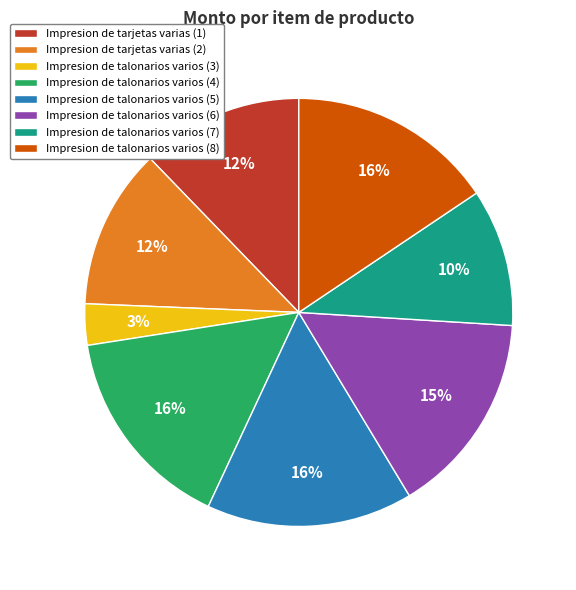

Is the sum of Impresion de talonarios varios (6) and Impresion de talonarios varios (4) greater than half?

No